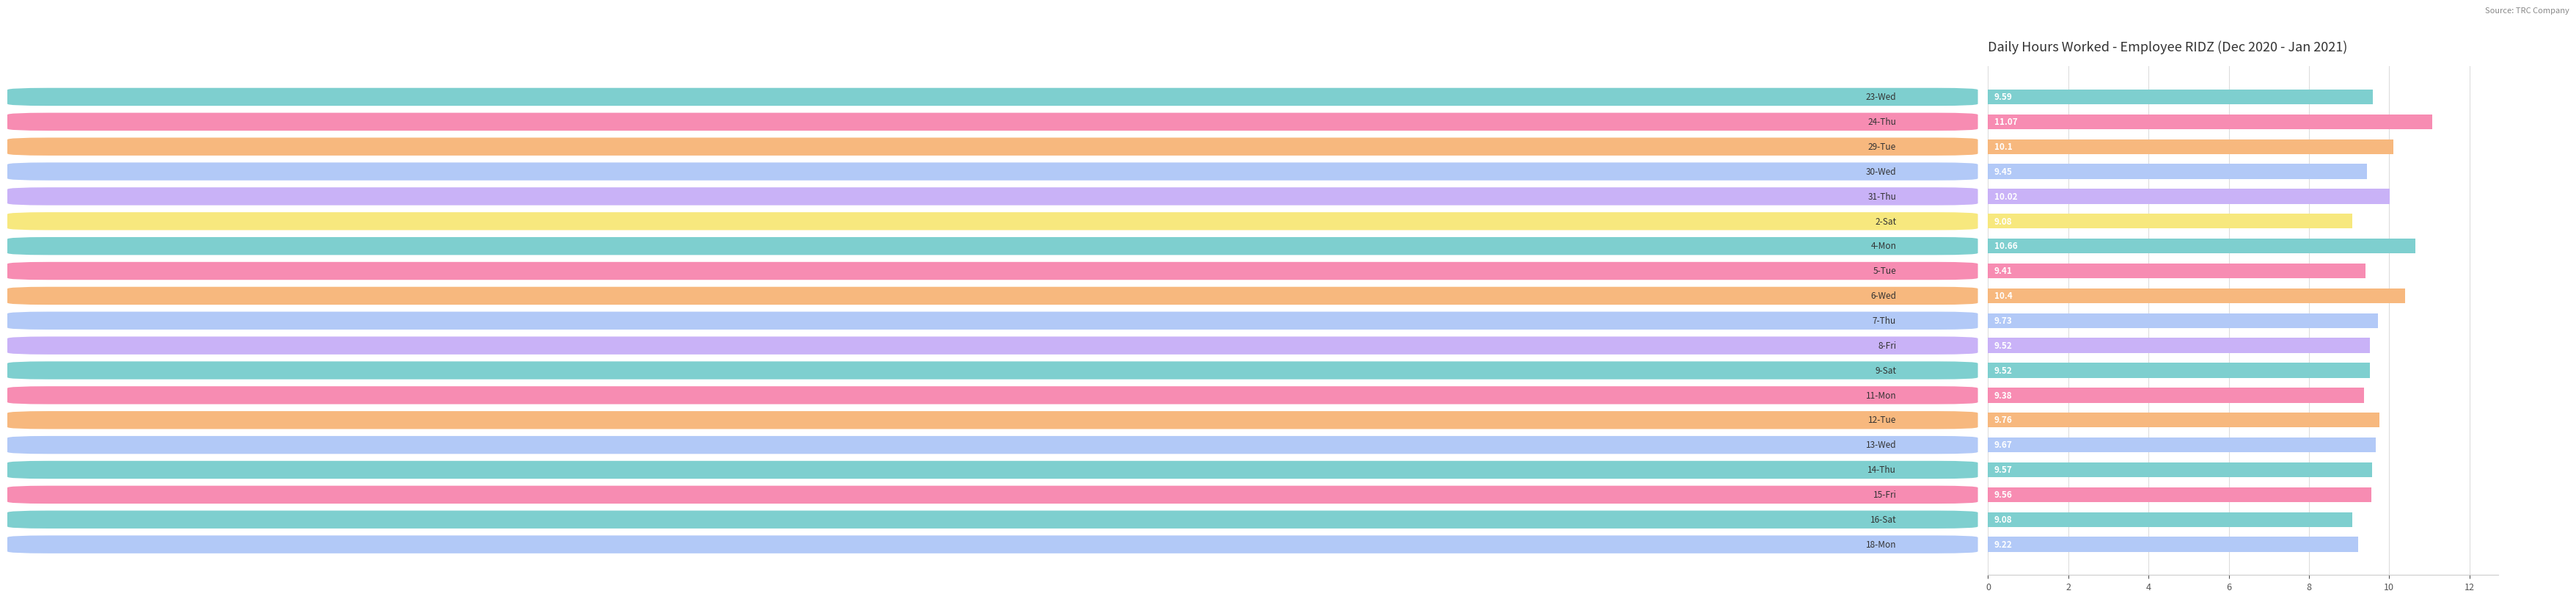

What is the sum of all values?

184.8